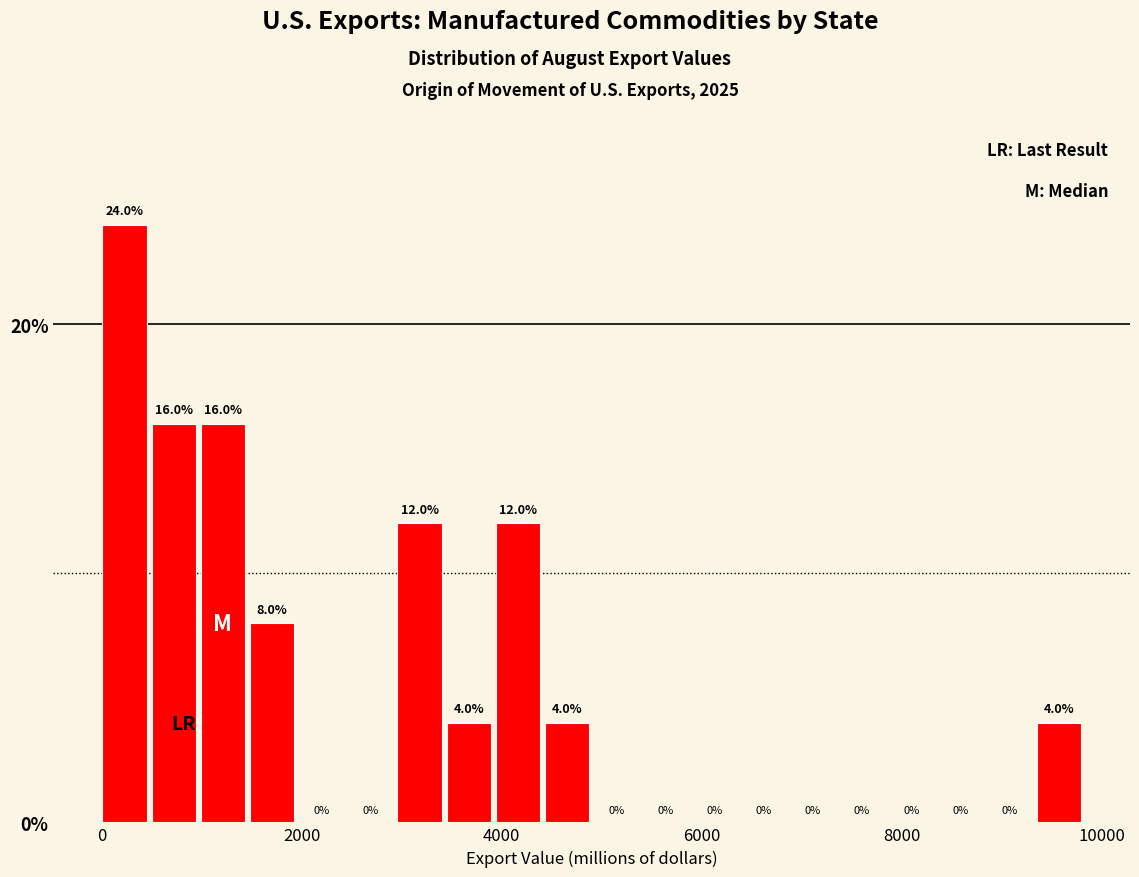

Read against the x-axis, roughly where is the centre of the tallest bar?

200